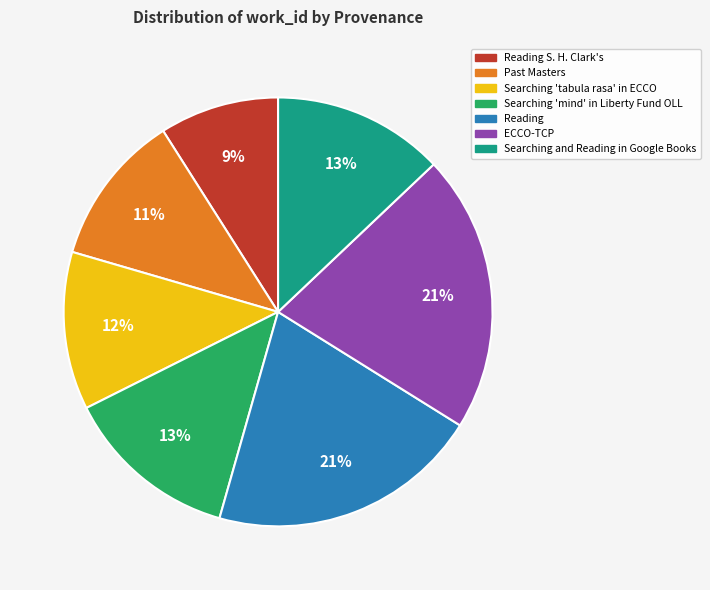

What is the ratio of the value at Reading S. H. Clark's to the value at Searching 'tabula rasa' in ECCO?

0.8